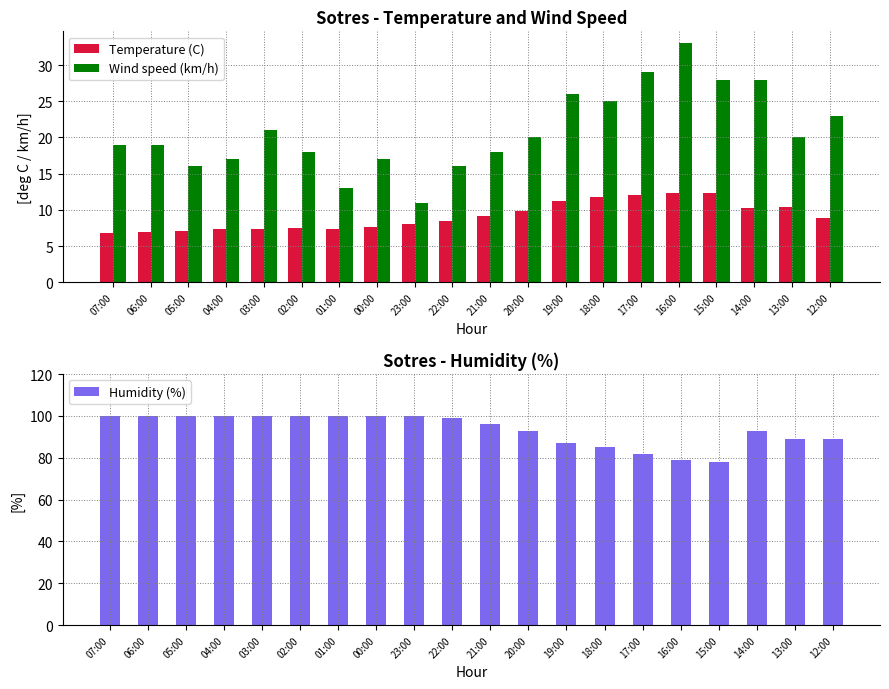

Rank the series at 12:00 from highest to lowest value.

Humidity (%), Wind speed (km/h), Temperature (C)